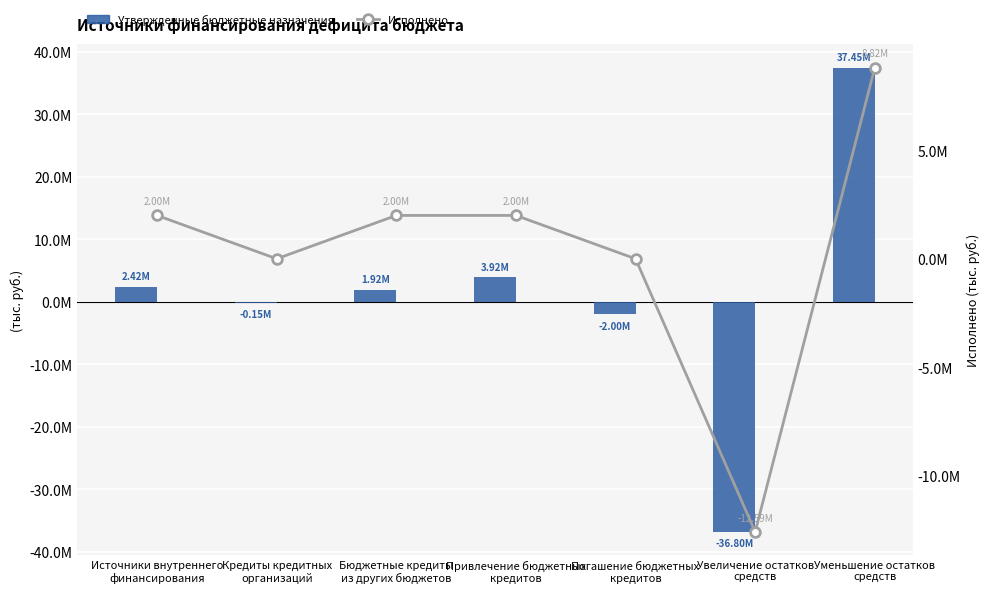

What are all the series names shown in the legend?

Утвержденные бюджетные назначения, Исполнено